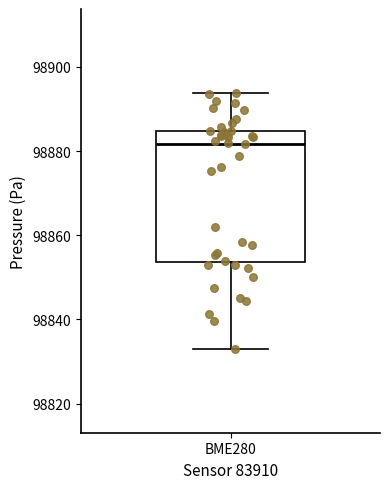

Transcribe this box plot: give where the median line is, the range the box spans, and where the two whiskers end, as read against the y-axis. The values are not printed on the chart, so give them approximately, as read against the axis.

median 98882, box 98854 to 98884, whiskers 98834 to 98894